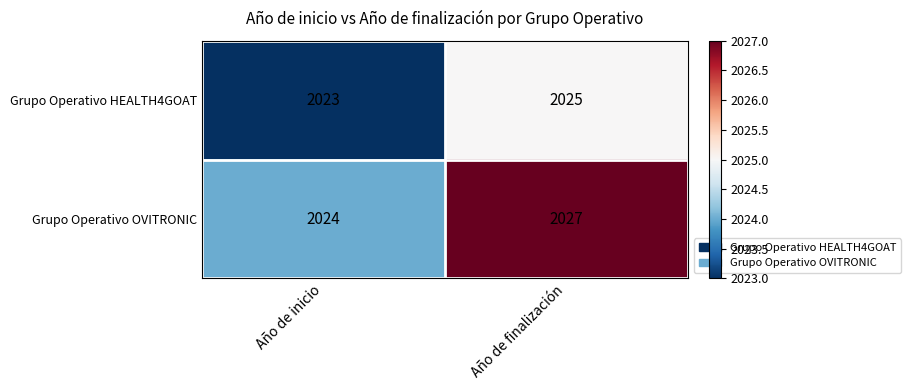

At which category is the sum across all series the highest?

Año de finalización